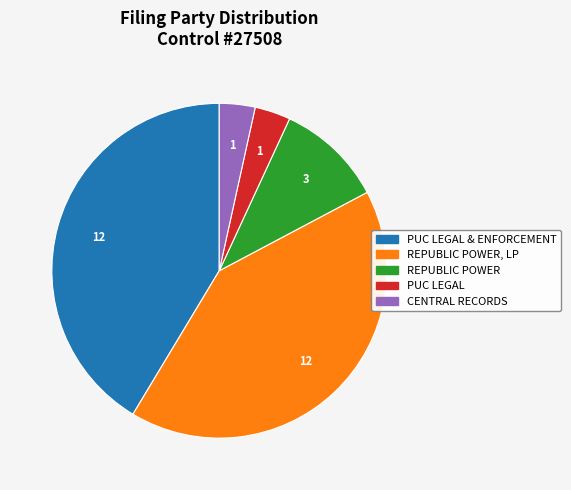

Is there a majority slice in this chart?

No